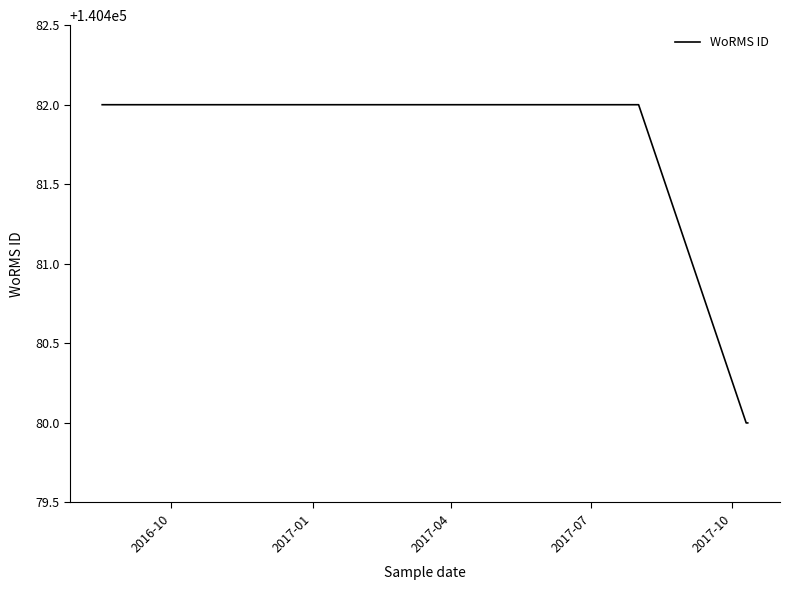

What is the minimum value shown in the chart?

140480